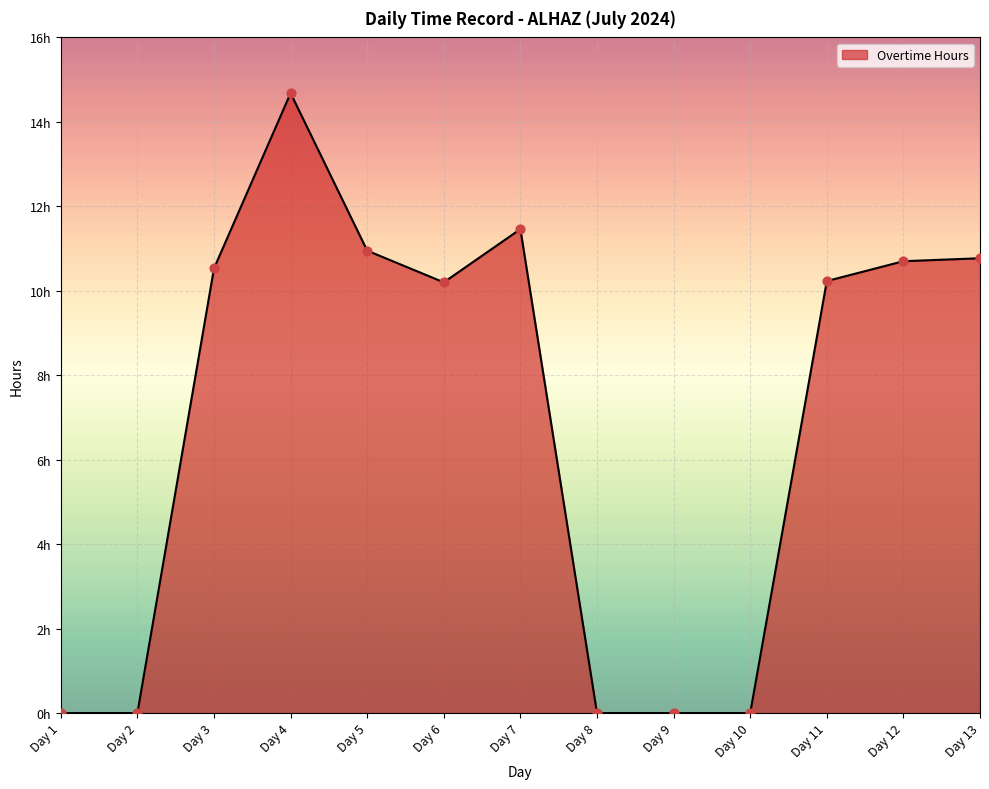

What is the change in value from Day 12 to Day 13?

+0.1